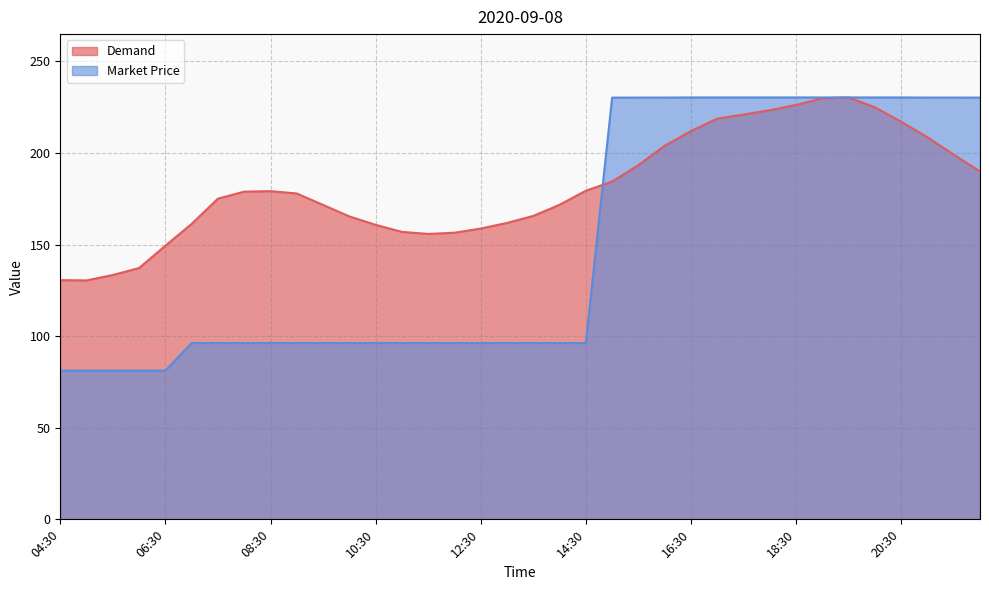

What is the difference between the maximum and minimum values in the Market Price series?

149.1